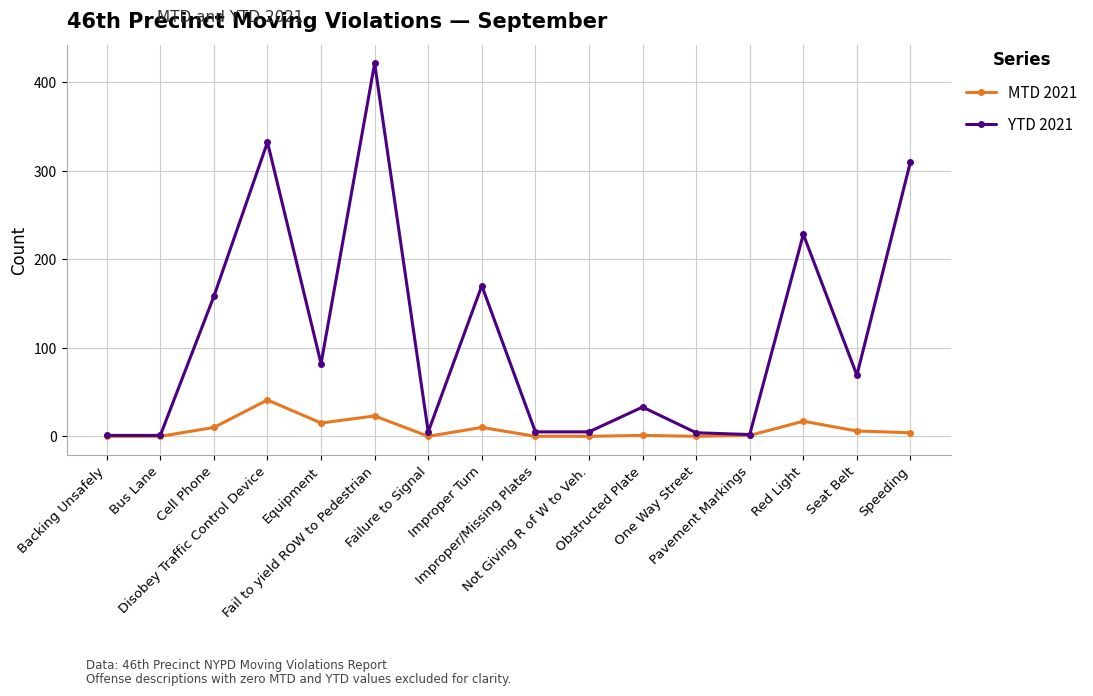

Where does the YTD 2021 series first go above 69?

Cell Phone